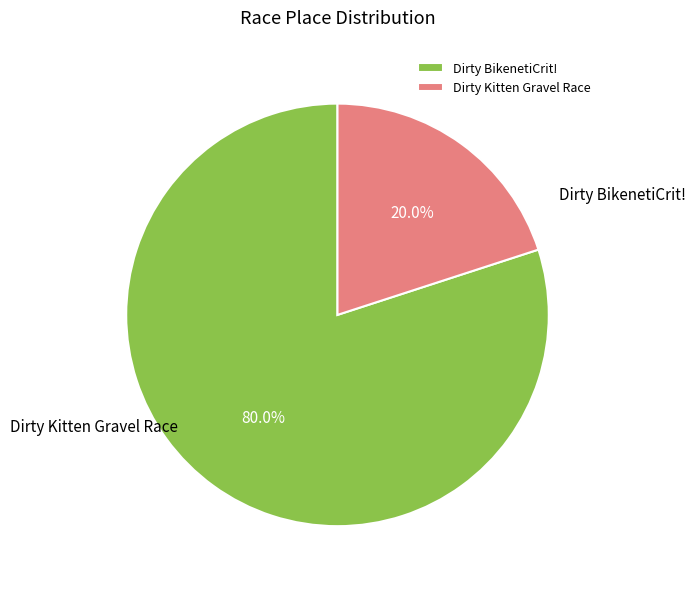

Do Dirty Kitten Gravel Race and Dirty BikenetiCrit! together represent more than half of the pie?

Yes